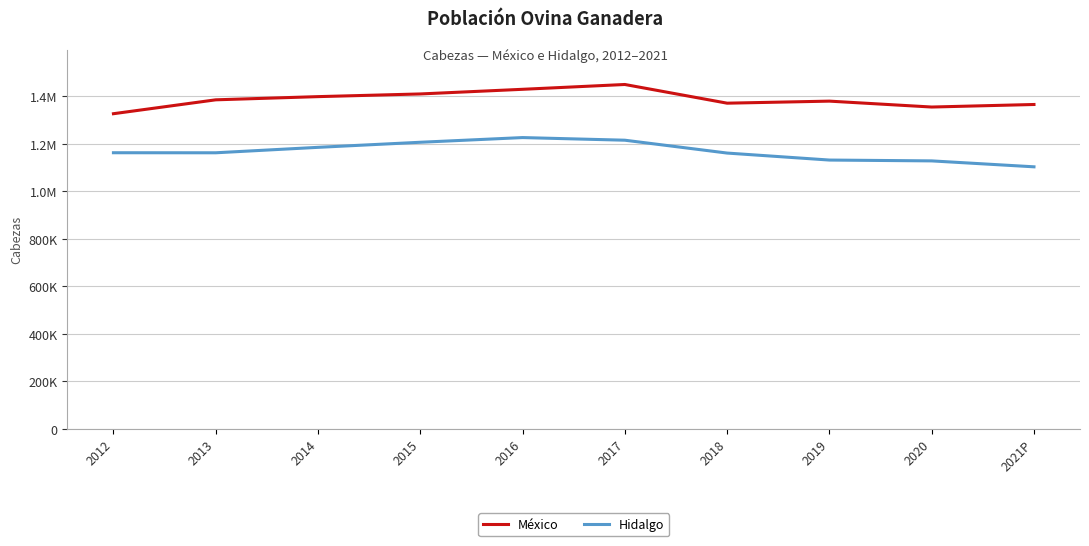

At which category does Hidalgo reach its first local valley?

2013